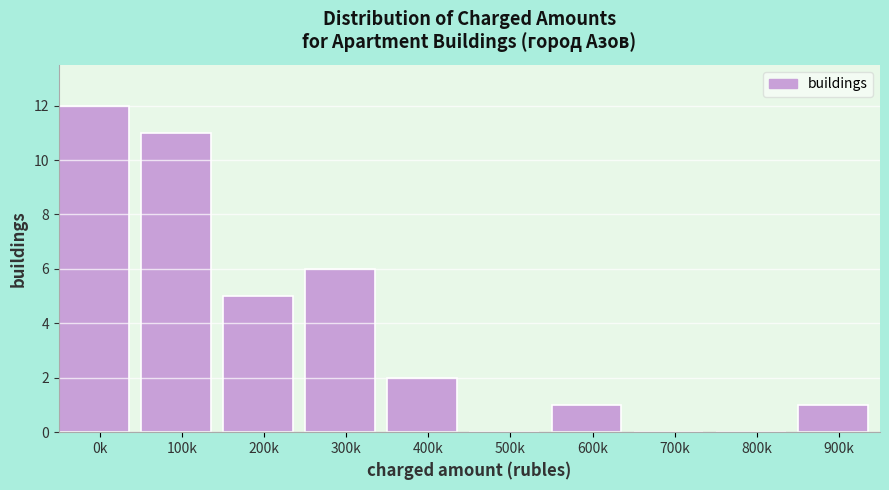

Reading left to right, extract all data points from this chart.

0k=12	100k=11	200k=5	300k=6	400k=2	500k=0	600k=1	700k=0	800k=0	900k=1